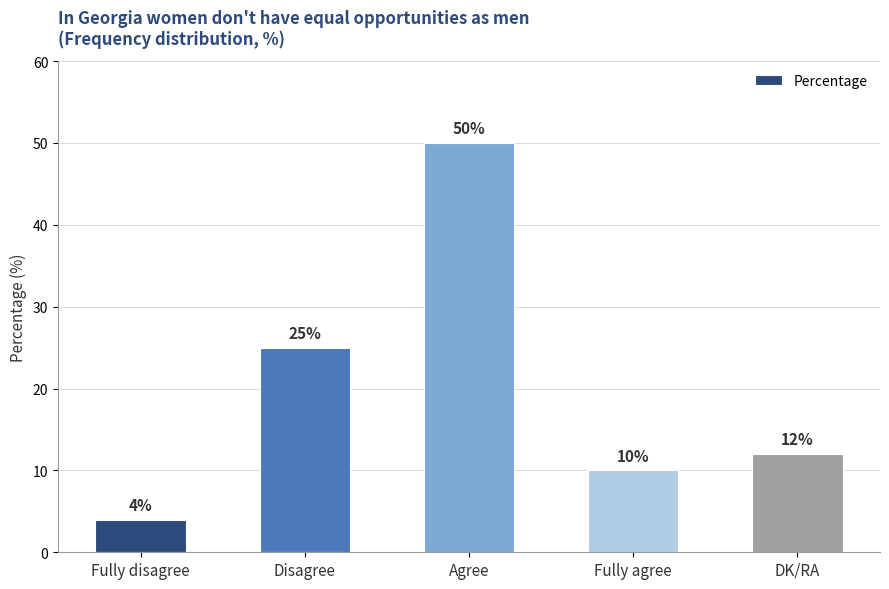

What is the difference between the values at Agree and Fully agree?

40